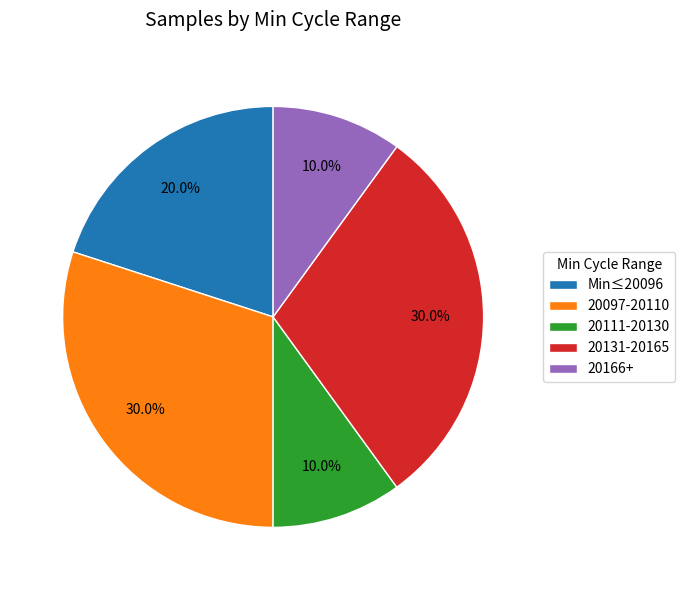

What percentage do 20111-20130 and 20131-20165 together represent?

40.0%